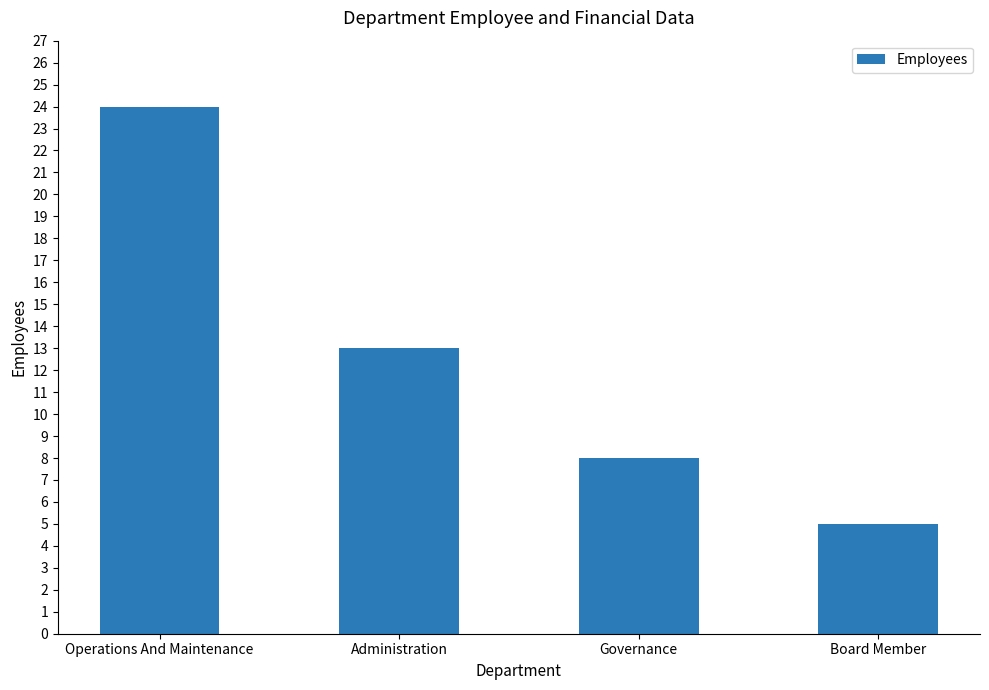

True or false: the data shows 11 at Governance.

False